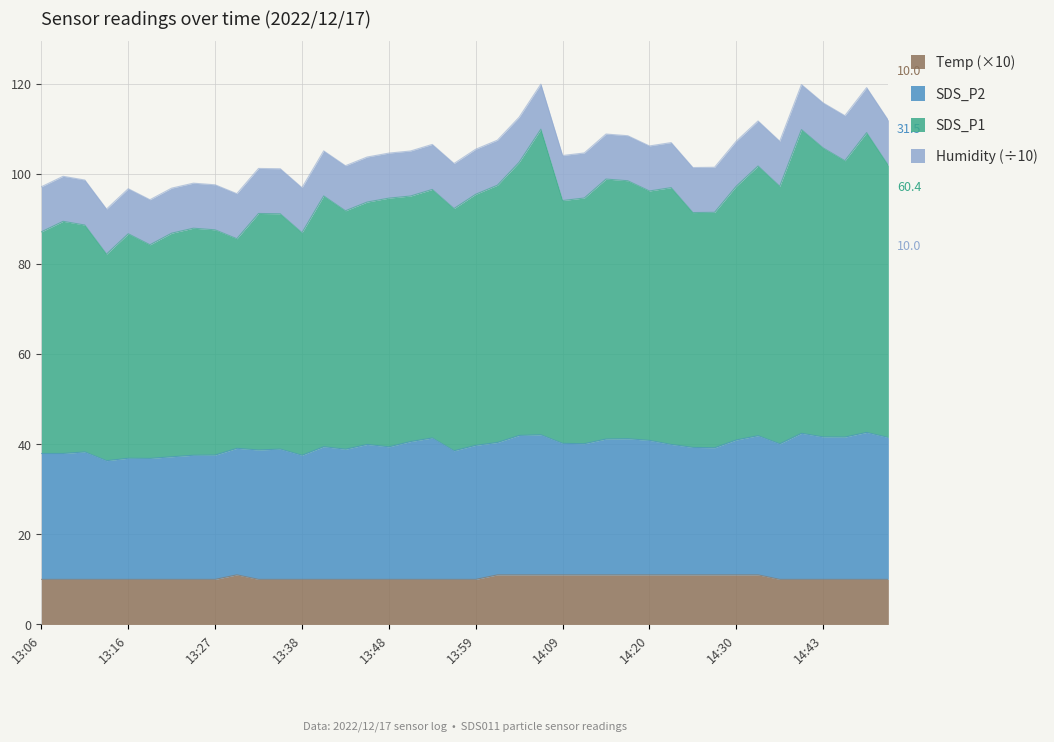

What is the highest value of the Temp (×10) series?

11.0